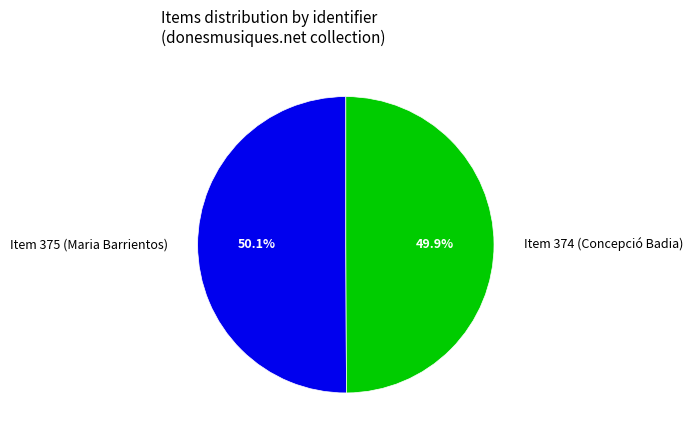

The Item 375 (Maria Barrientos) slice represents 40% of the pie. True or false?

False